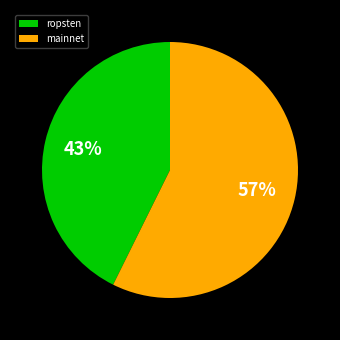

Is it true that mainnet is 50% of the pie?

False